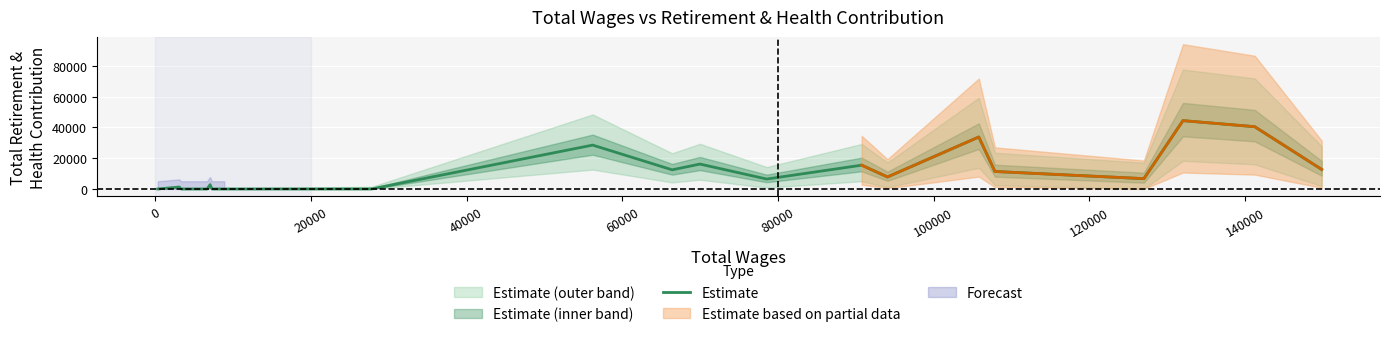

What is the highest value of the Estimate series?

44419